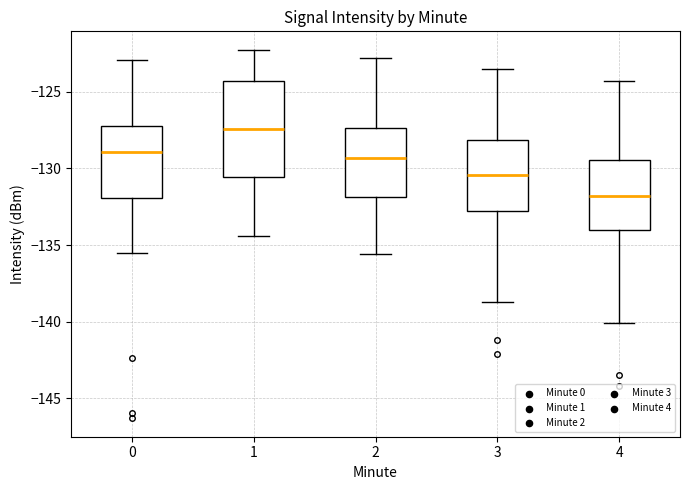

Where does the lower whisker of the box at x = 4 end on the y-axis? The values are not printed on the chart, so give them approximately, as read against the axis.

-140.0